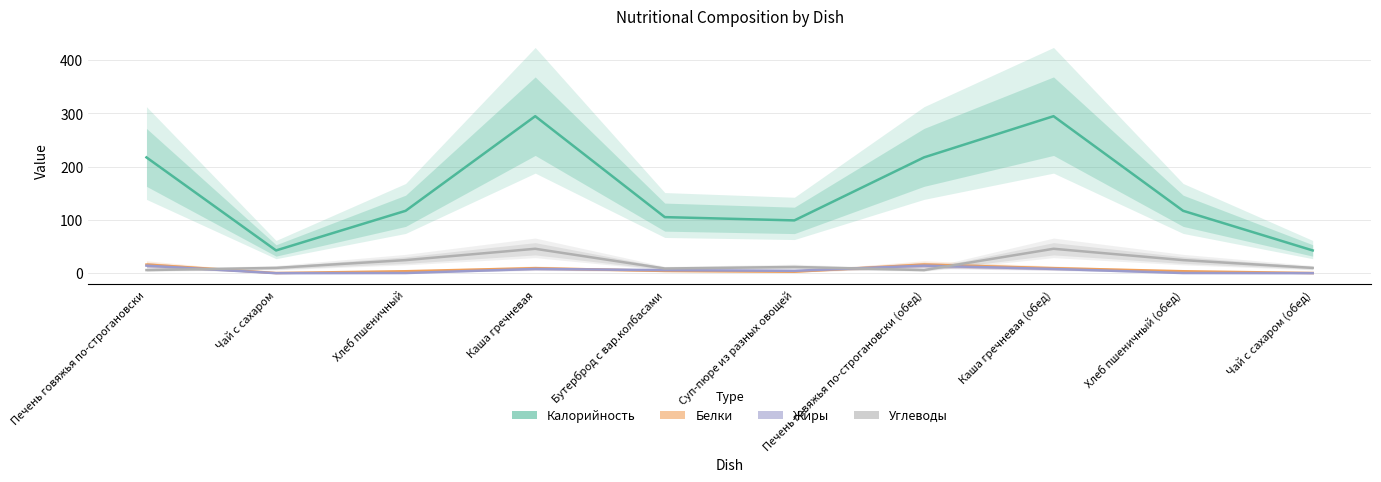

What is the sum of all Жиры values?

56.1